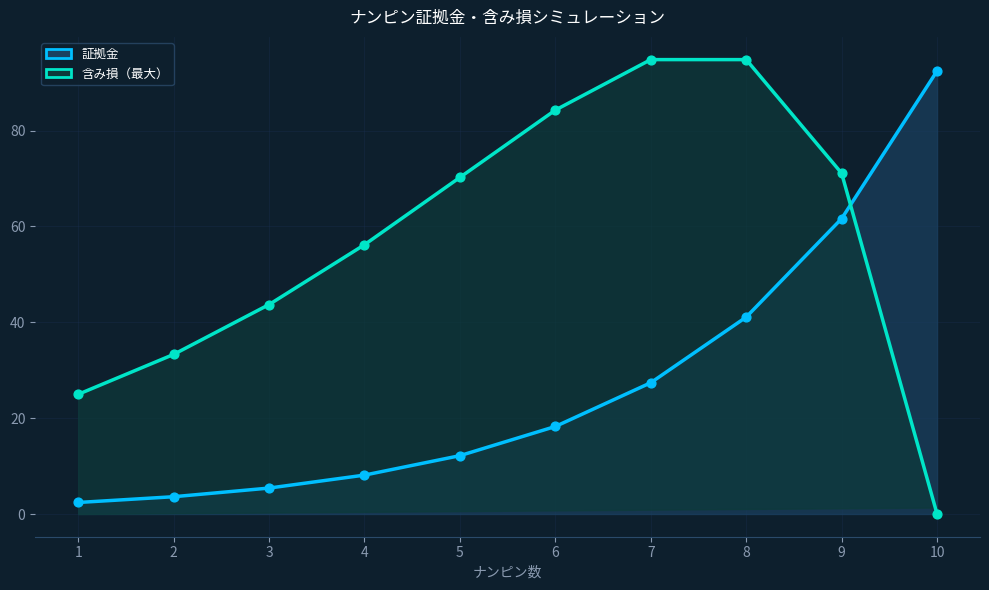

Is the value of 証拠金 (line) at 4 greater than the value of 含み損_upper (line) at 7?

No